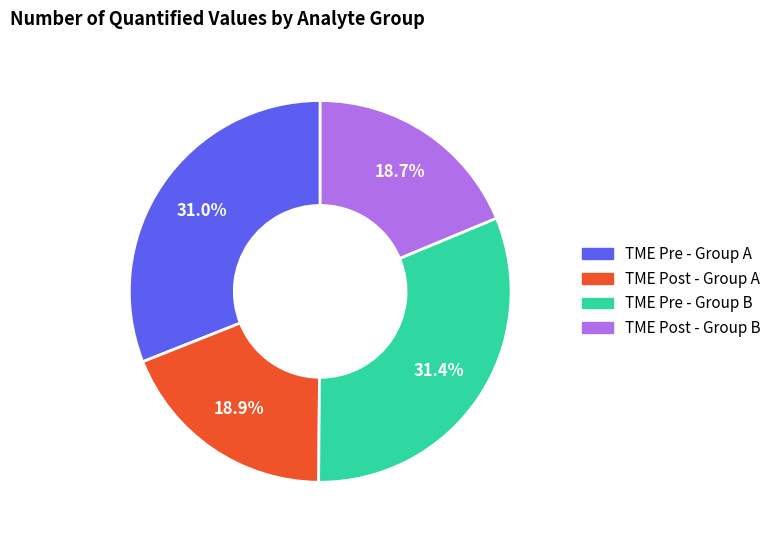

Does any single category account for the majority?

No